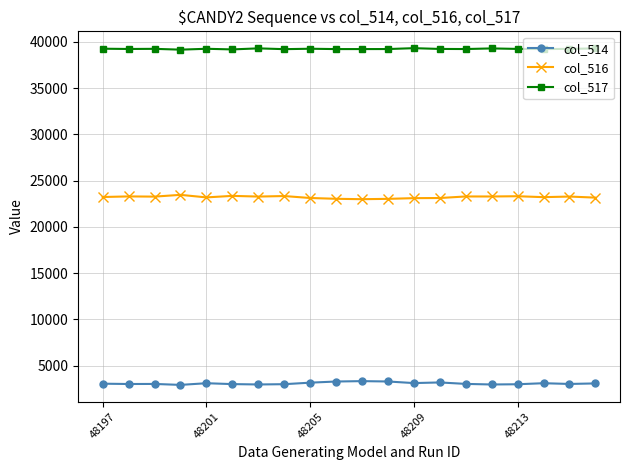

Which series has the largest total across all categories?

col_517